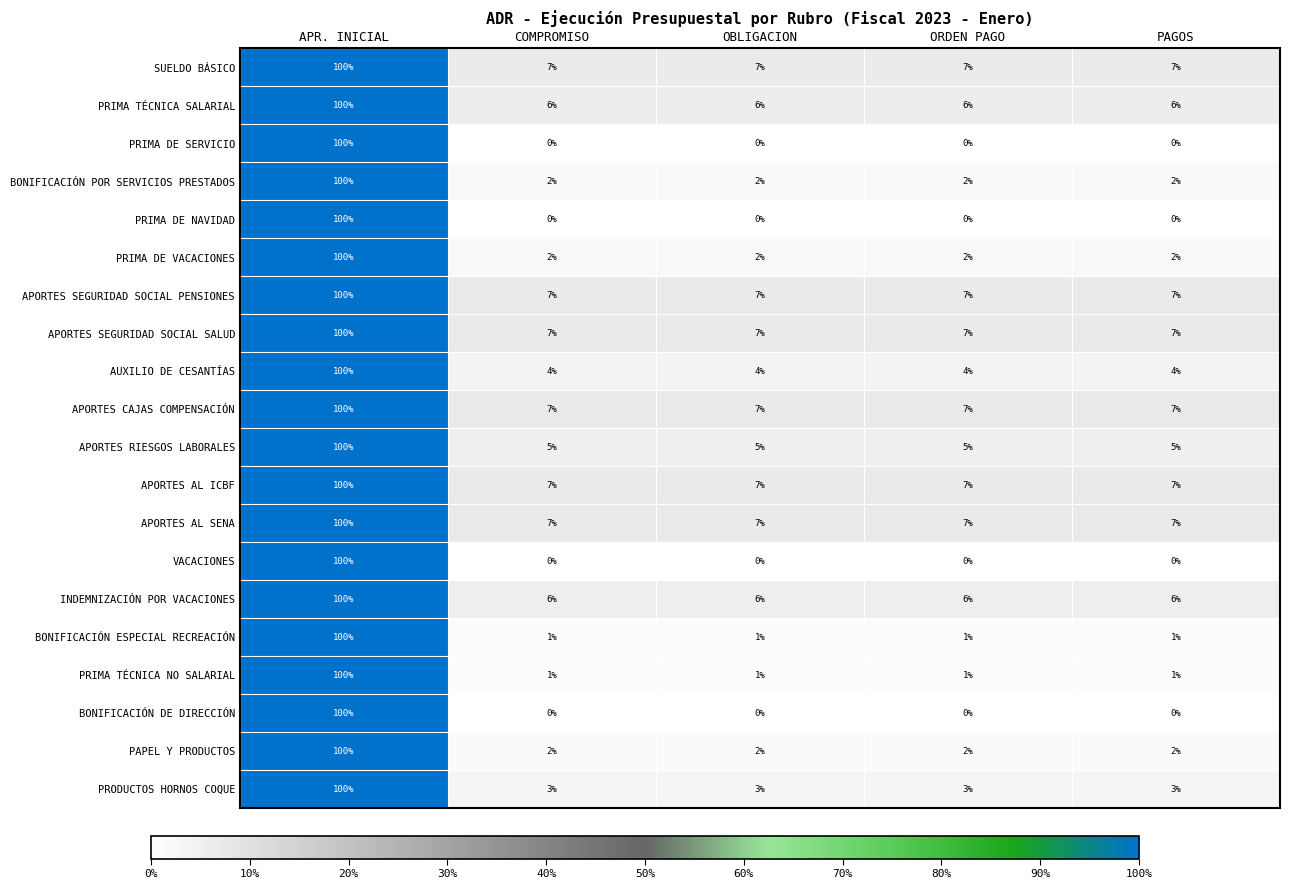

What is the total value across all series at PAGOS?

74